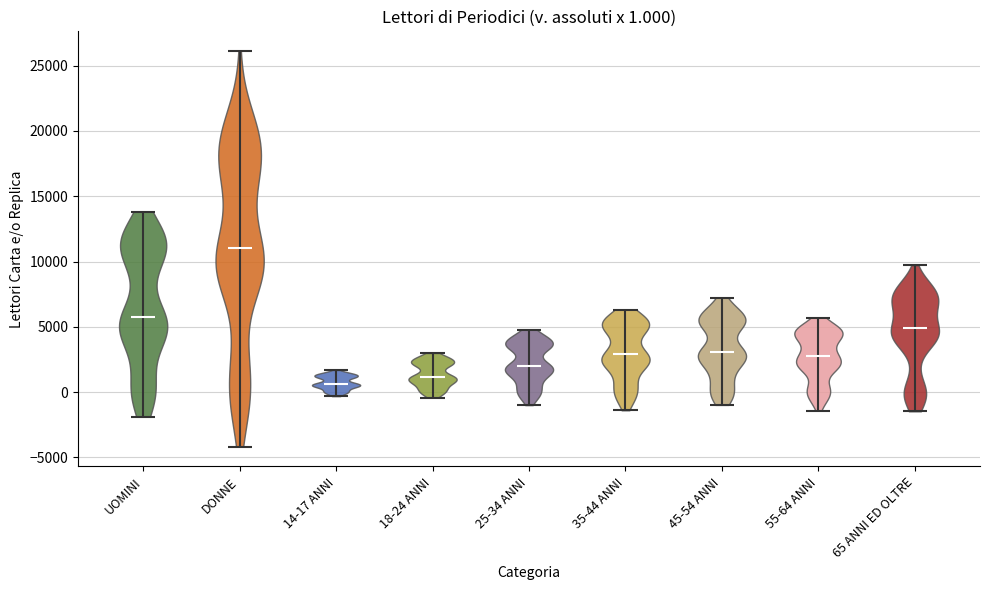

Which violin has the highest median line?

DONNE